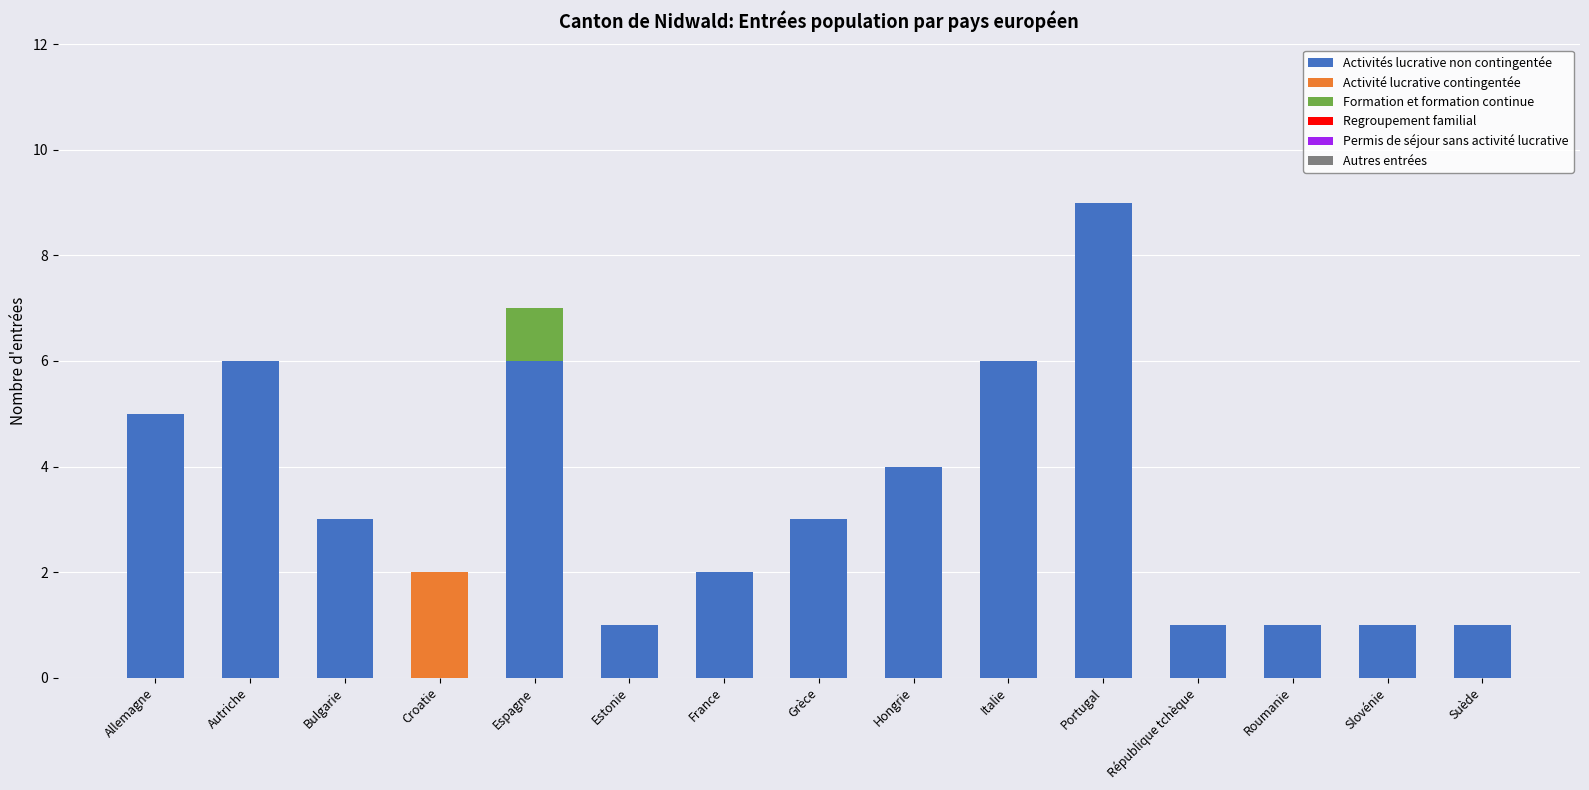

At which label does Activités lucrative non contingentée reach its peak?

Portugal